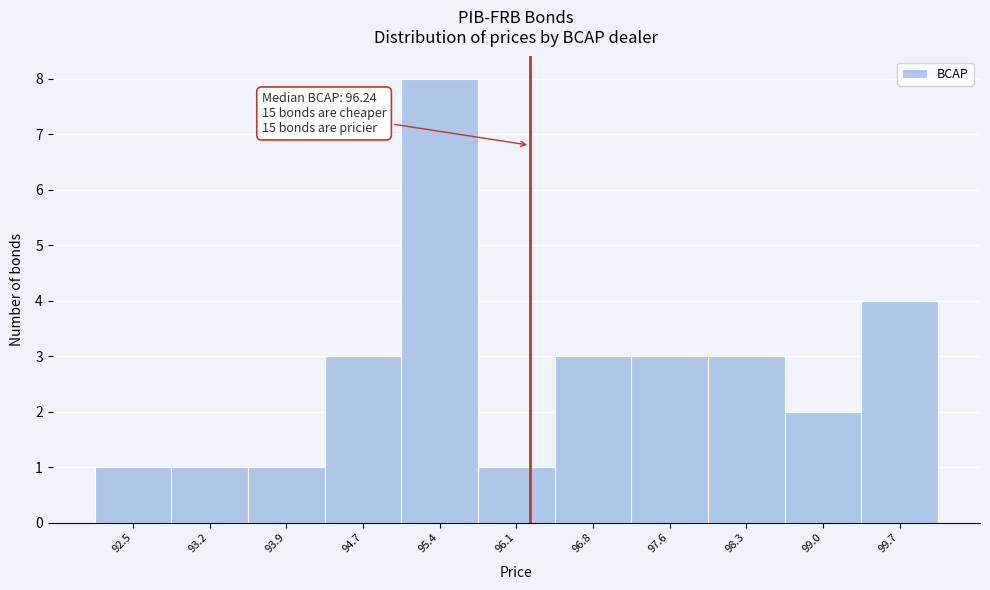

Over which range of the x-axis is the bar tallest?

95.0 to 95.7